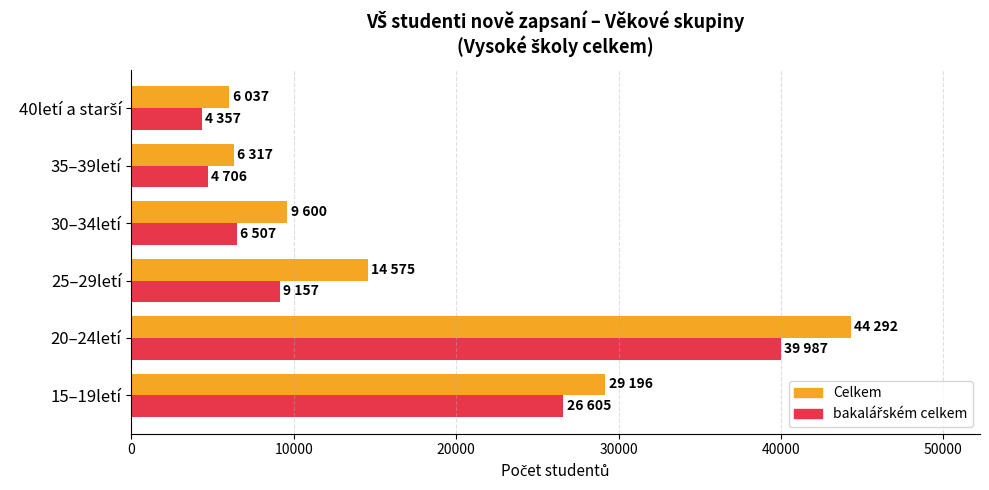

What is the sum of the Celkem values at 25–29letí and 15–19letí?

43771